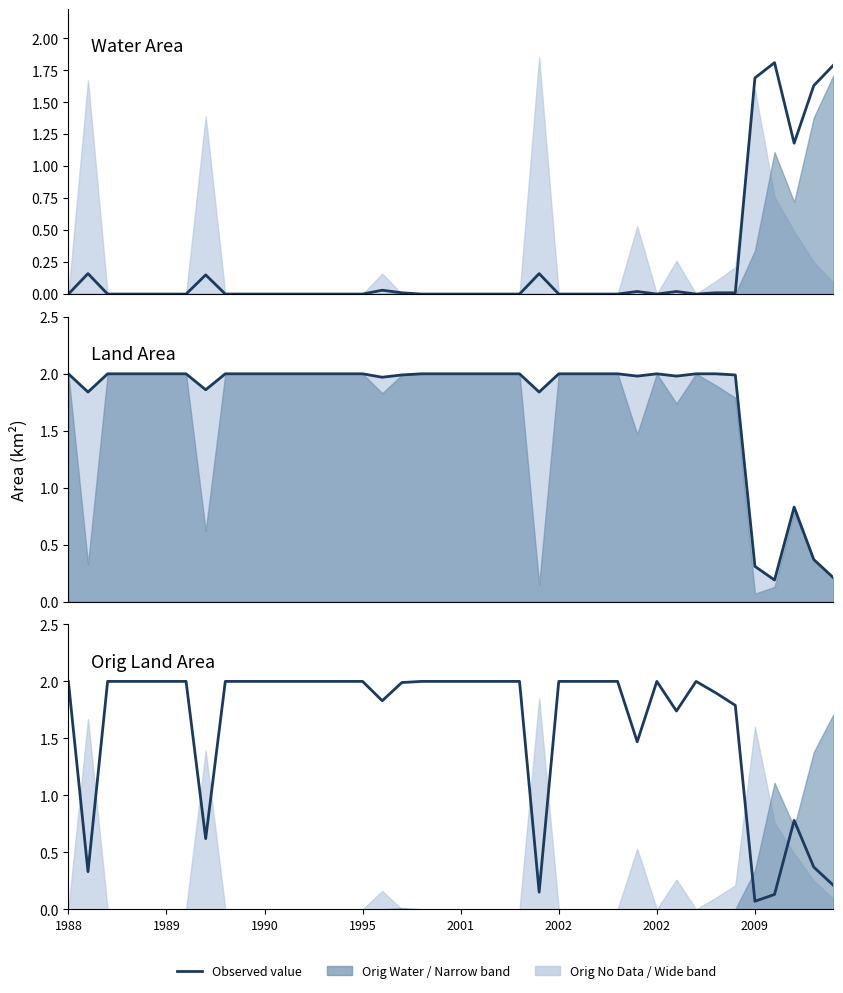

In landArea, how many points are higher than both neighbors (excluding endpoints)?

2